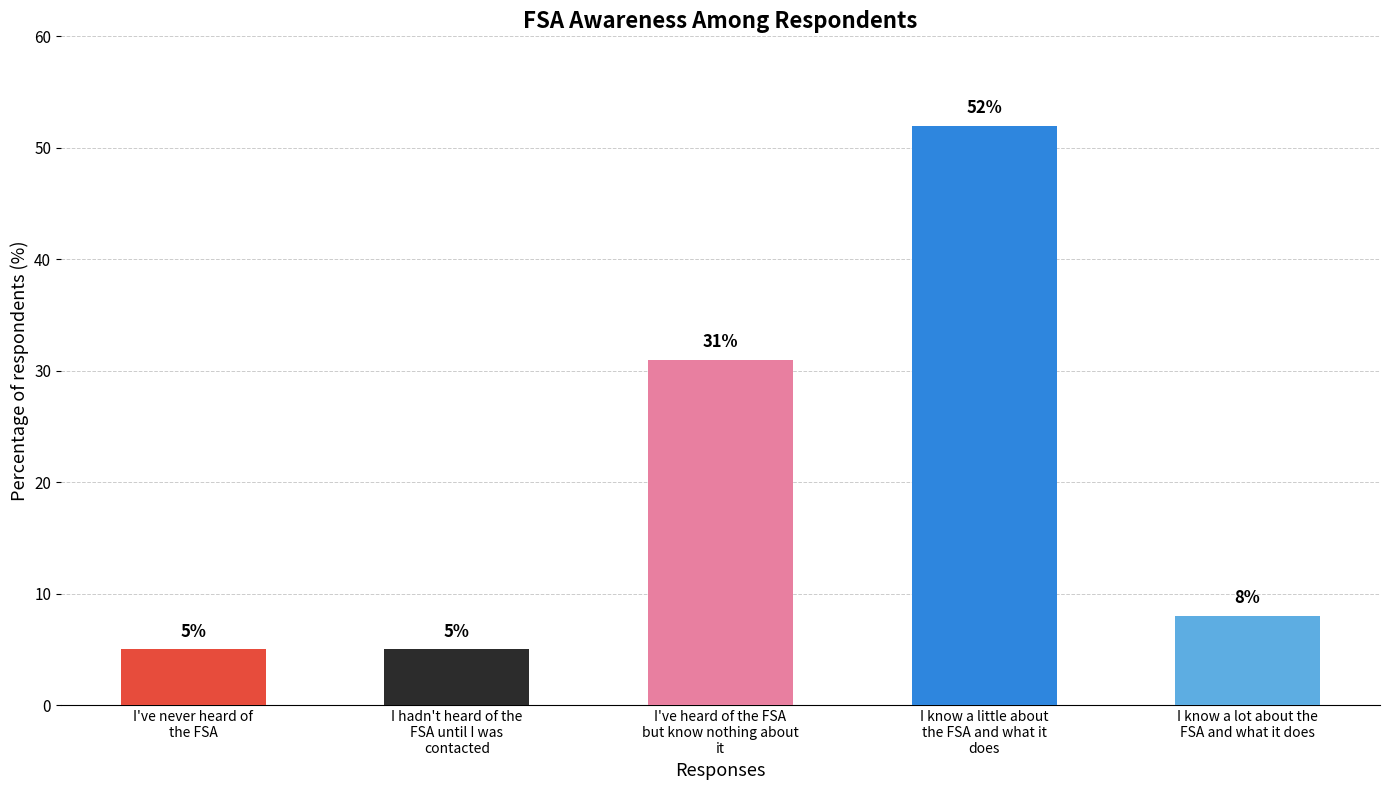

How many bars are there in total?

5